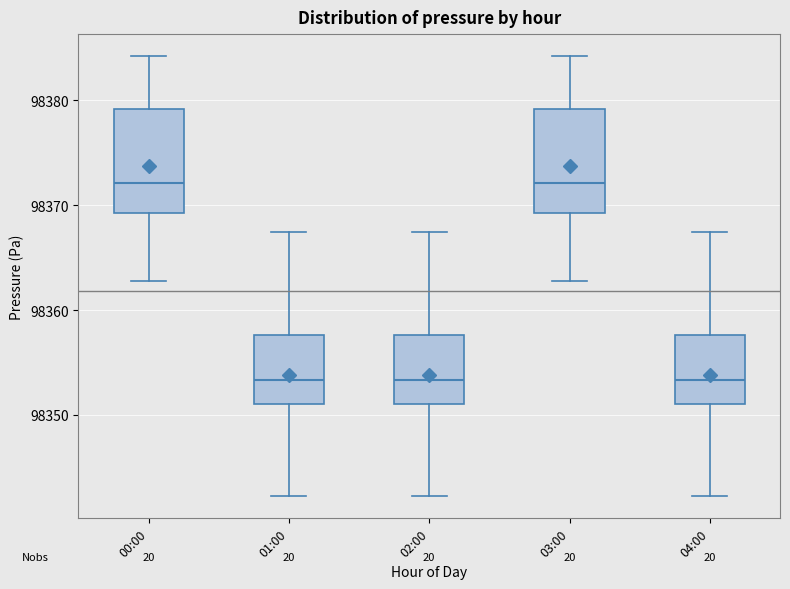

Reading left to right, read every box against the y-axis: the position of its median line, the range the box covers, and the ends of its whiskers. The values are not printed on the chart, so give them approximately, as read against the axis.

00:00: median 98372, box 98369 to 98379, whiskers 98363 to 98384
01:00: median 98353, box 98351 to 98358, whiskers 98342 to 98367
02:00: median 98353, box 98351 to 98358, whiskers 98342 to 98367
03:00: median 98372, box 98369 to 98379, whiskers 98363 to 98384
04:00: median 98353, box 98351 to 98358, whiskers 98342 to 98367